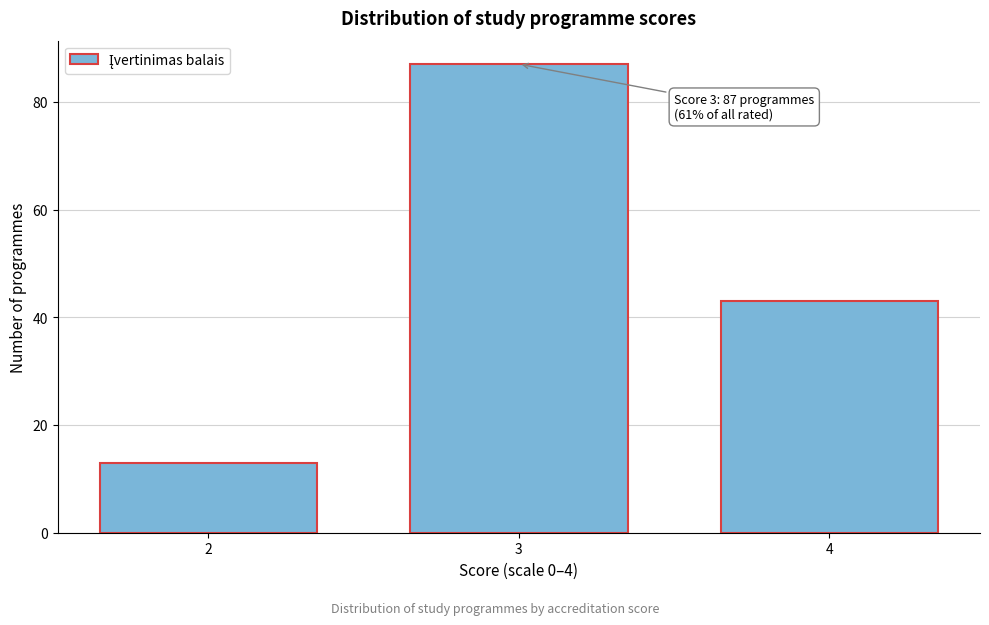

Reading left to right, list all the values displayed in this chart.

13	87	43